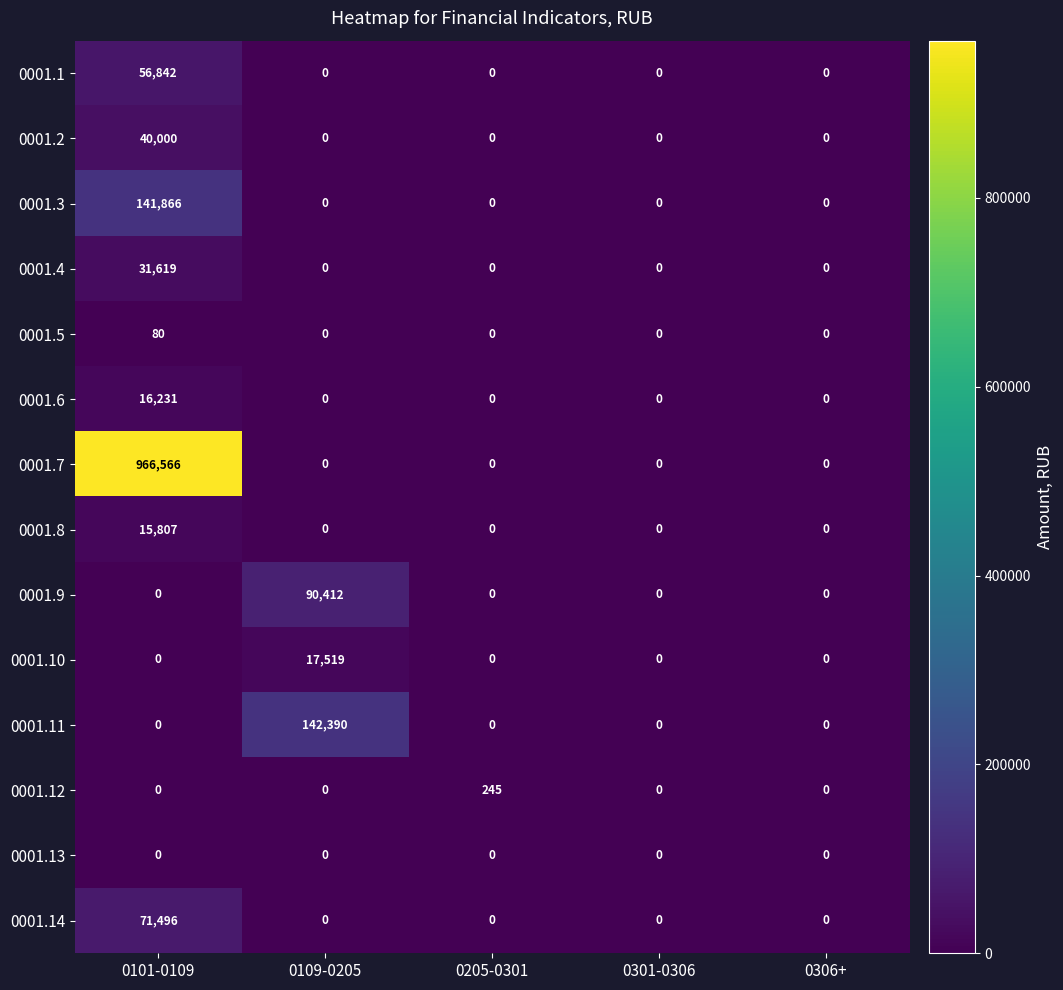

Which series changed the most between 0109-0205 and 0205-0301?

0001.11